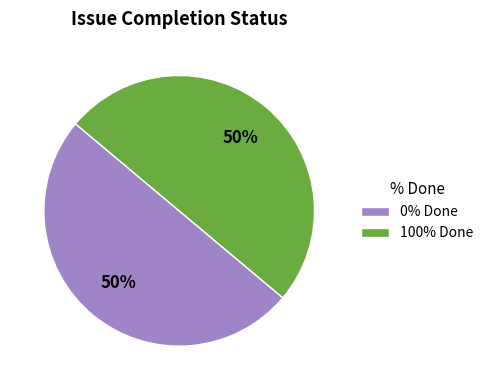

To the nearest percent, what is the average slice percentage?

50%